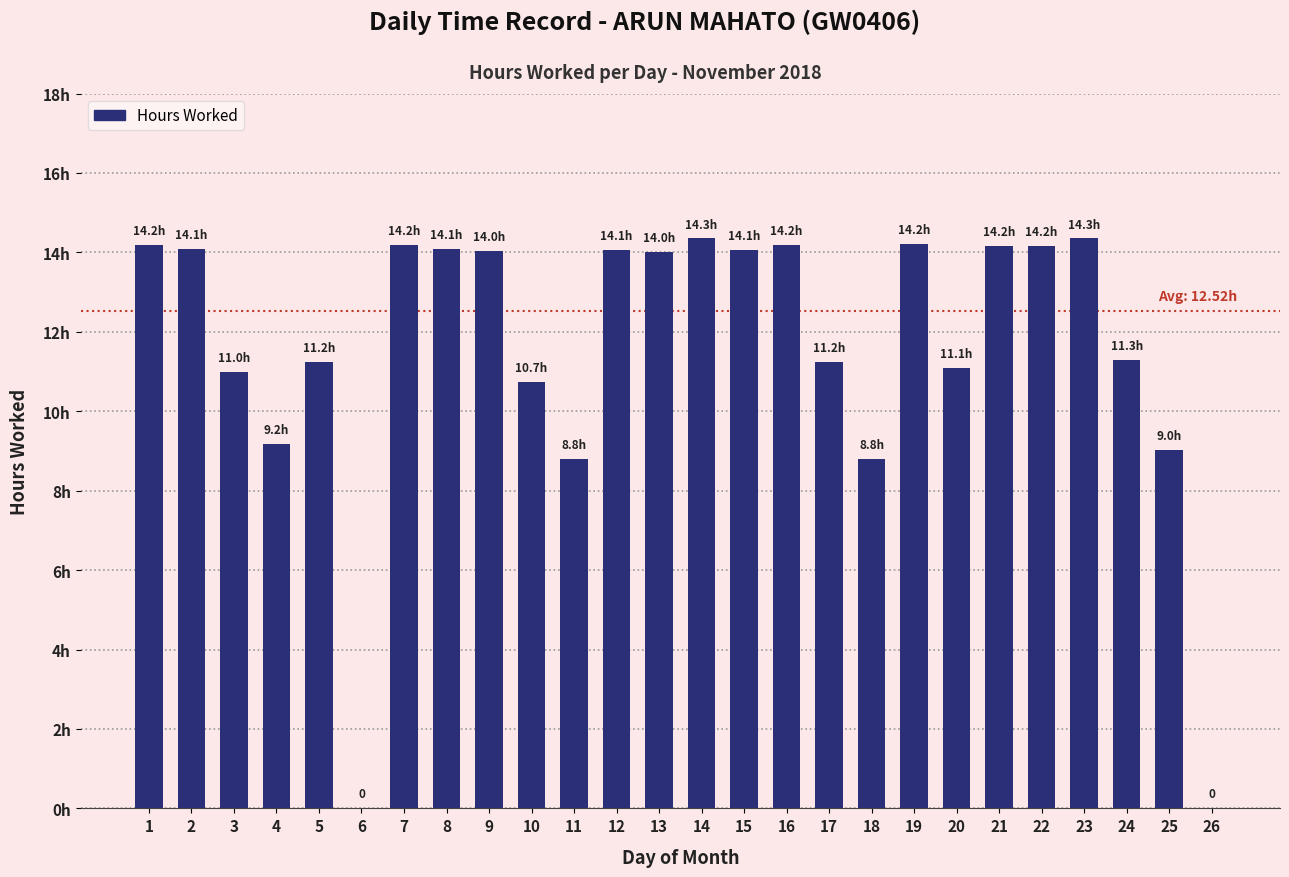

What is the approximate value at 8?

14.1